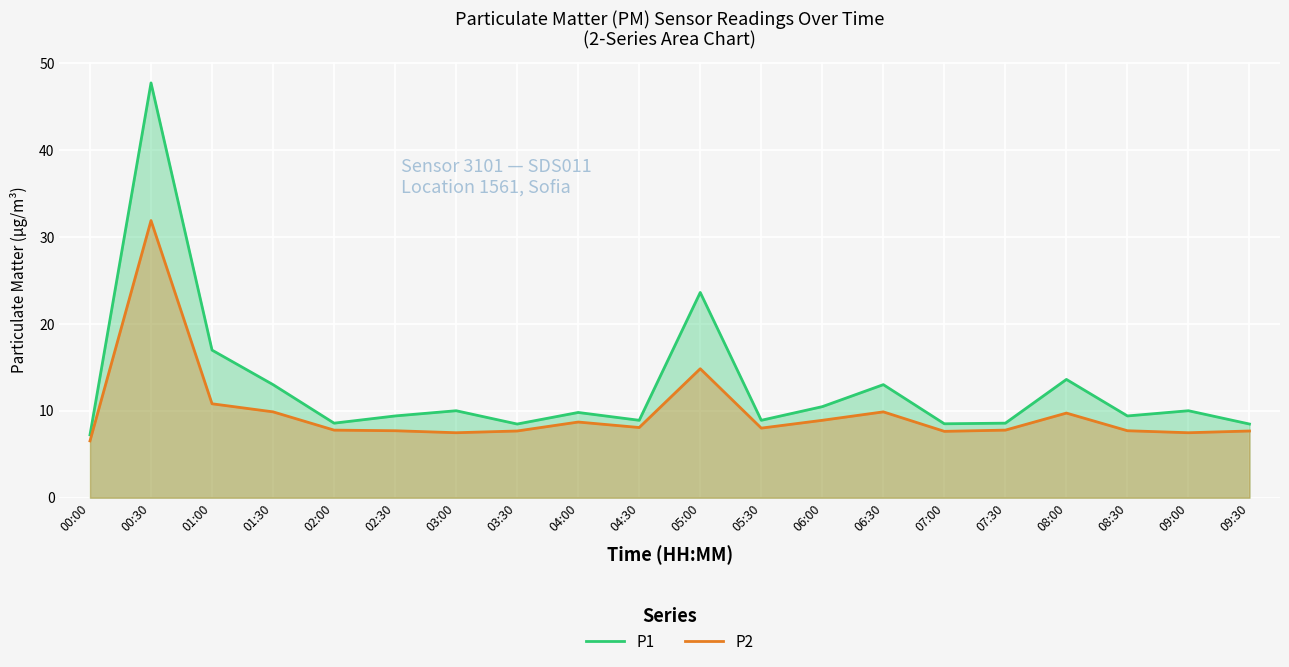

Reading left to right, what are all the values shown in this chart?

P1: 7.2	47.7	17.0	13.0	8.6	9.4	10.0	8.5	9.8	8.9	23.6	8.9	10.5	13.0	8.5	8.6	13.6	9.4	10.0	8.5
P2: 6.5	31.9	10.8	9.9	7.8	7.7	7.5	7.7	8.7	8.1	14.8	8.0	8.9	9.9	7.6	7.8	9.7	7.7	7.5	7.7